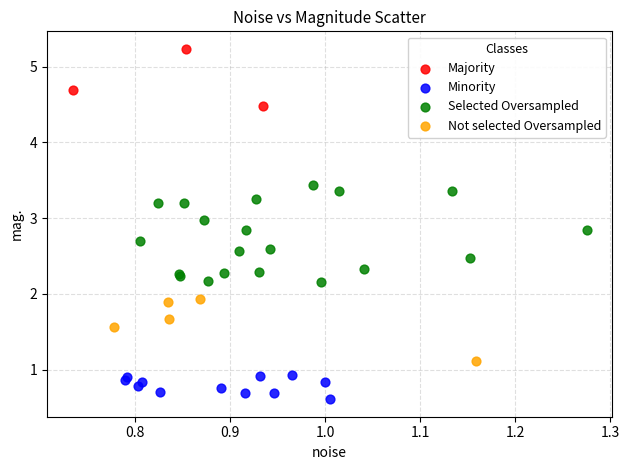

Which series has the largest Y range (max minus min)?

Selected Oversampled